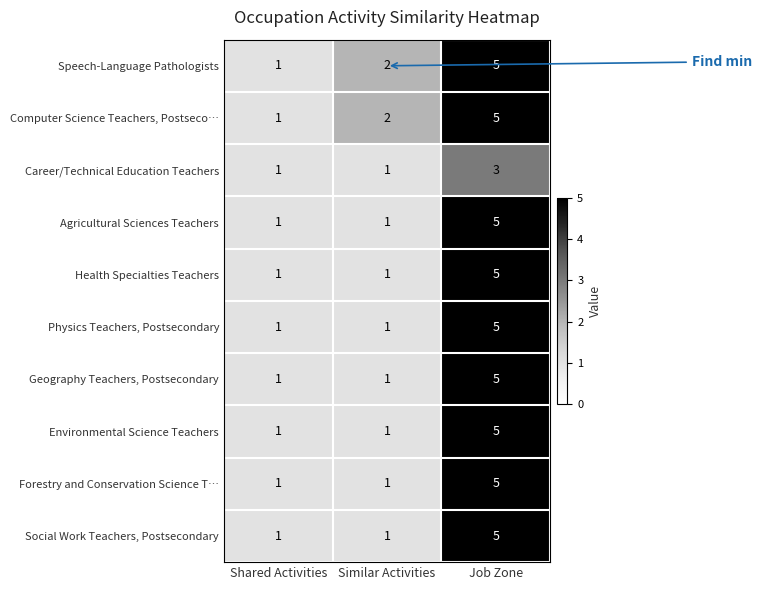

Reading left to right, list all the values displayed in this chart.

Speech-Language Pathologists: 1	2	5
Computer Science Teachers, Postseco…: 1	2	5
Career/Technical Education Teachers: 1	1	3
Agricultural Sciences Teachers: 1	1	5
Health Specialties Teachers: 1	1	5
Physics Teachers, Postsecondary: 1	1	5
Geography Teachers, Postsecondary: 1	1	5
Environmental Science Teachers: 1	1	5
Forestry and Conservation Science T…: 1	1	5
Social Work Teachers, Postsecondary: 1	1	5